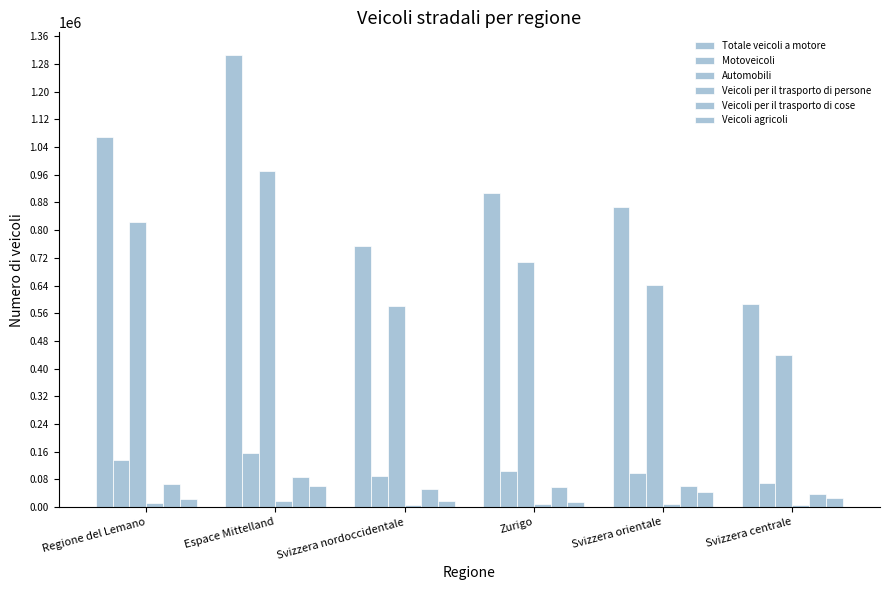

Reading left to right, transcribe all the data shown in this chart.

Totale veicoli a motore: Regione del Lemano=1067600	Espace Mittelland=1305888	Svizzera nordoccidentale=754571	Zurigo=906010	Svizzera orientale=867259	Svizzera centrale=586116
Motoveicoli: Regione del Lemano=135429	Espace Mittelland=155070	Svizzera nordoccidentale=88789	Zurigo=104276	Svizzera orientale=99418	Svizzera centrale=68996
Automobili: Regione del Lemano=822262	Espace Mittelland=971268	Svizzera nordoccidentale=581847	Zurigo=709008	Svizzera orientale=641547	Svizzera centrale=439719
Veicoli per il trasporto di persone: Regione del Lemano=10737	Espace Mittelland=16435	Svizzera nordoccidentale=7619	Zurigo=8955	Svizzera orientale=9748	Svizzera centrale=6618
Veicoli per il trasporto di cose: Regione del Lemano=65832	Espace Mittelland=86920	Svizzera nordoccidentale=52232	Zurigo=57792	Svizzera orientale=59973	Svizzera centrale=38208
Veicoli agricoli: Regione del Lemano=23142	Espace Mittelland=60289	Svizzera nordoccidentale=17751	Zurigo=15946	Svizzera orientale=42876	Svizzera centrale=26096